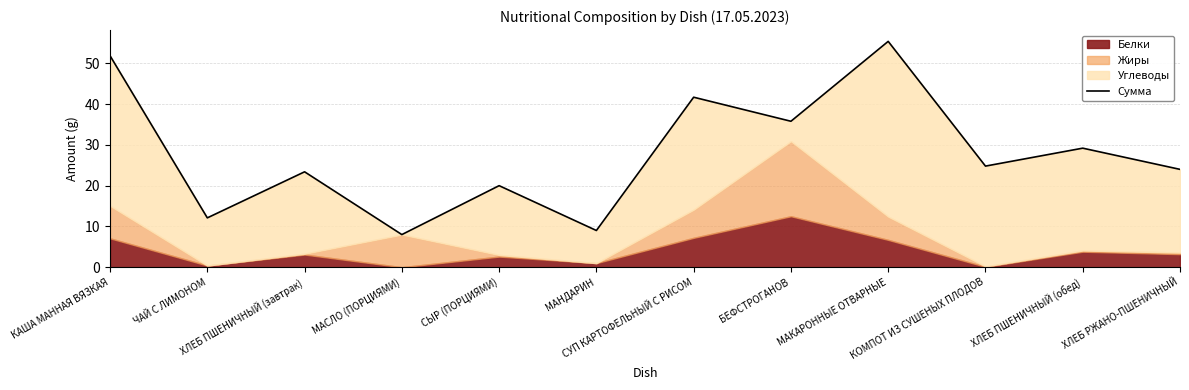

How many values are below 24?

5